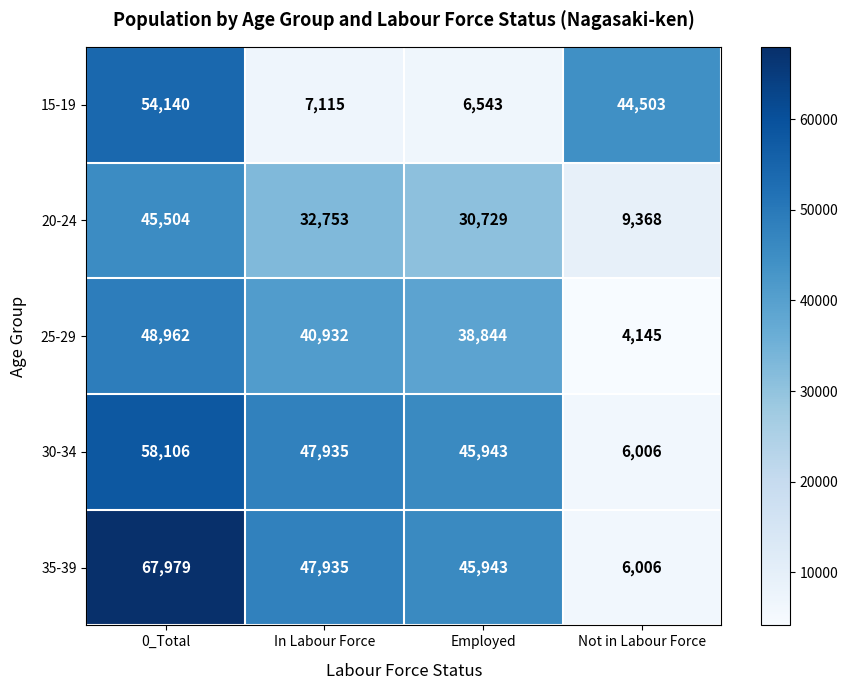

How many categories are shown in the chart?

4